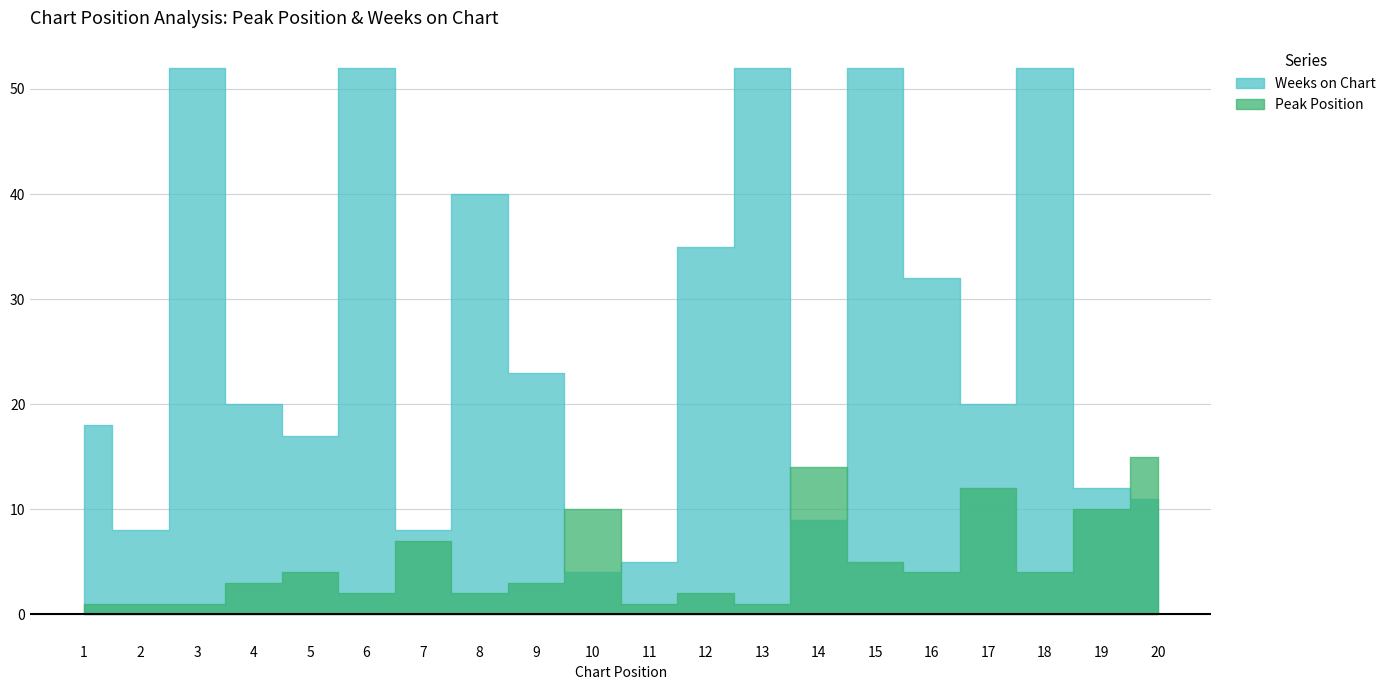

Between which two adjacent categories do Peak Position and Weeks on Chart first intersect?

9 and 10